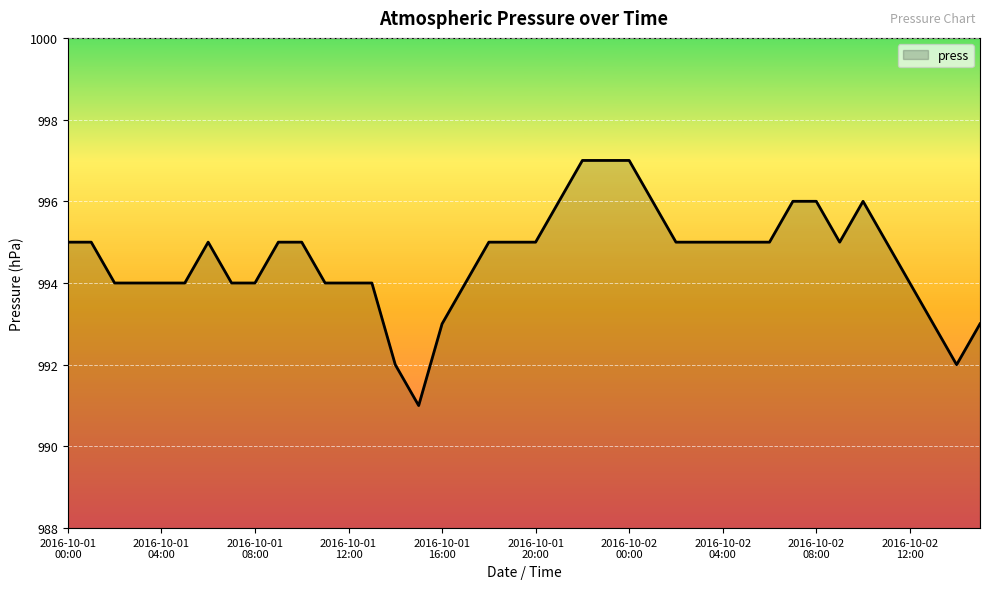

Reading right to left, list all the values displayed in this chart.

993	992	993	994	995	996	995	996	996	995	995	995	995	995	996	997	997	997	996	995	995	995	994	993	991	992	994	994	994	995	995	994	994	995	994	994	994	994	995	995